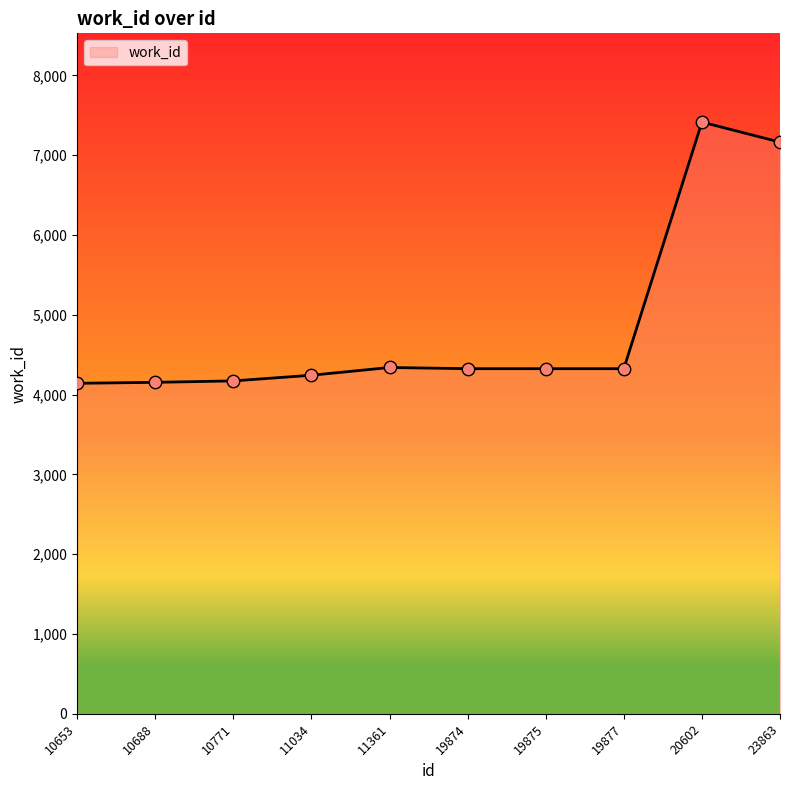

What is the change in value from 10653 to 20602?

+3273